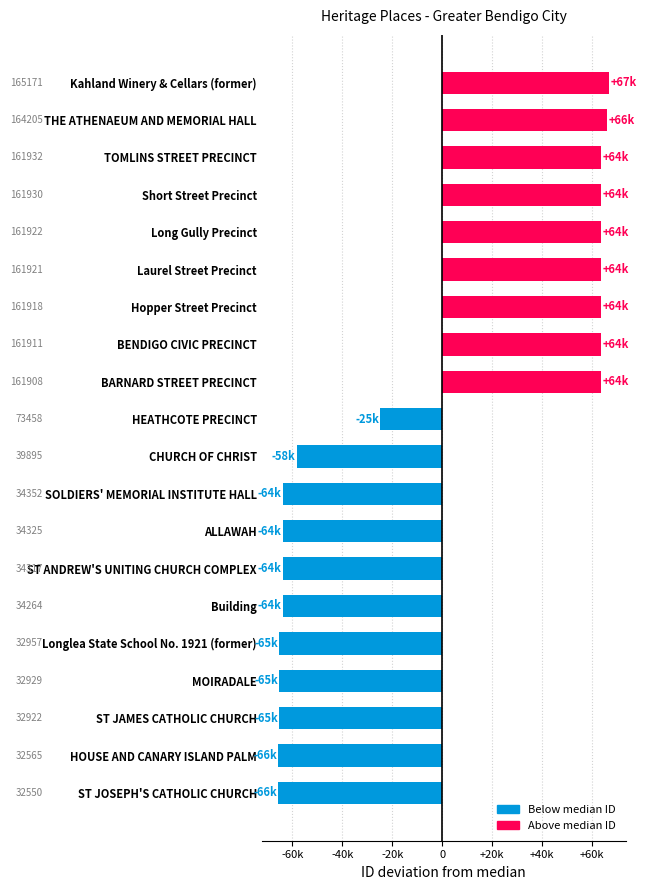

Which label corresponds to the largest value in the chart?

Kahland Winery & Cellars (former)